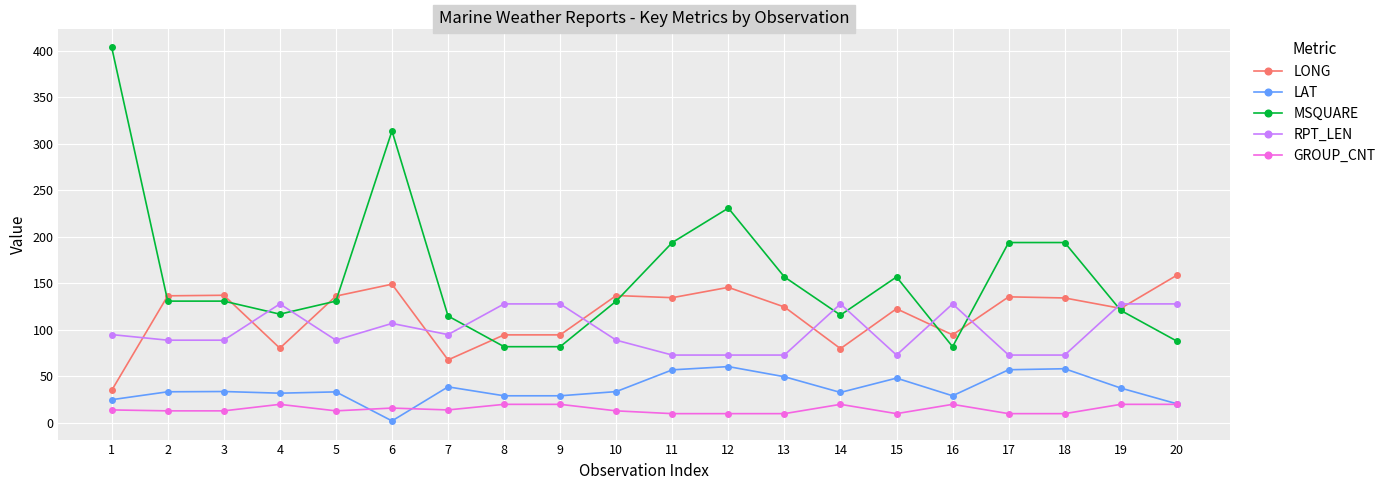

Which label corresponds to the smallest value in the chart?

6